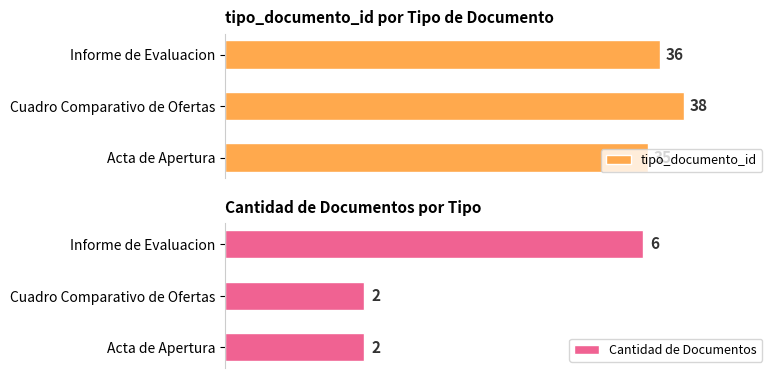

At how many categories does at least one series exceed 36?

1